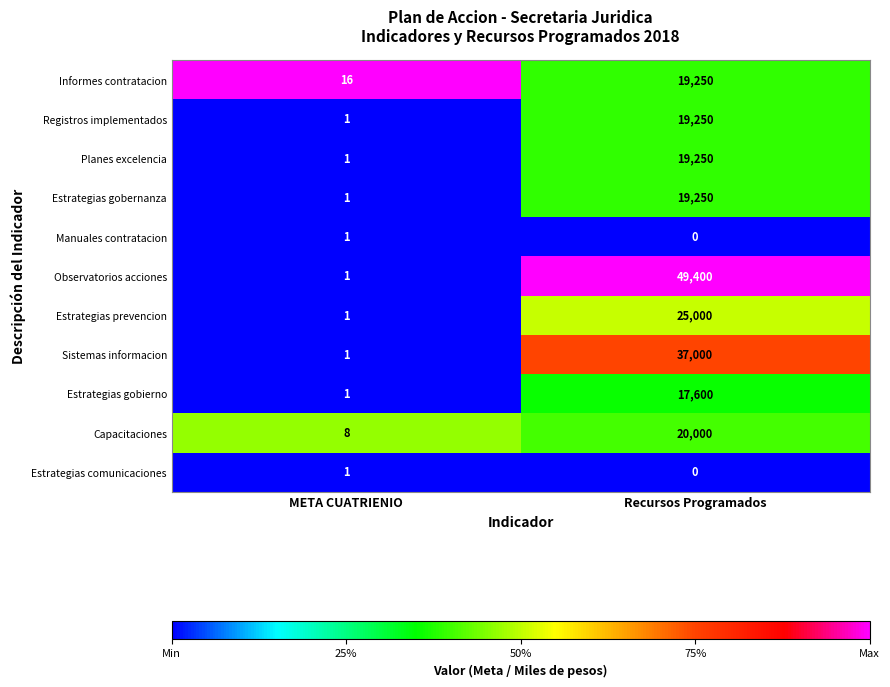

Count the number of data series in this chart.

11